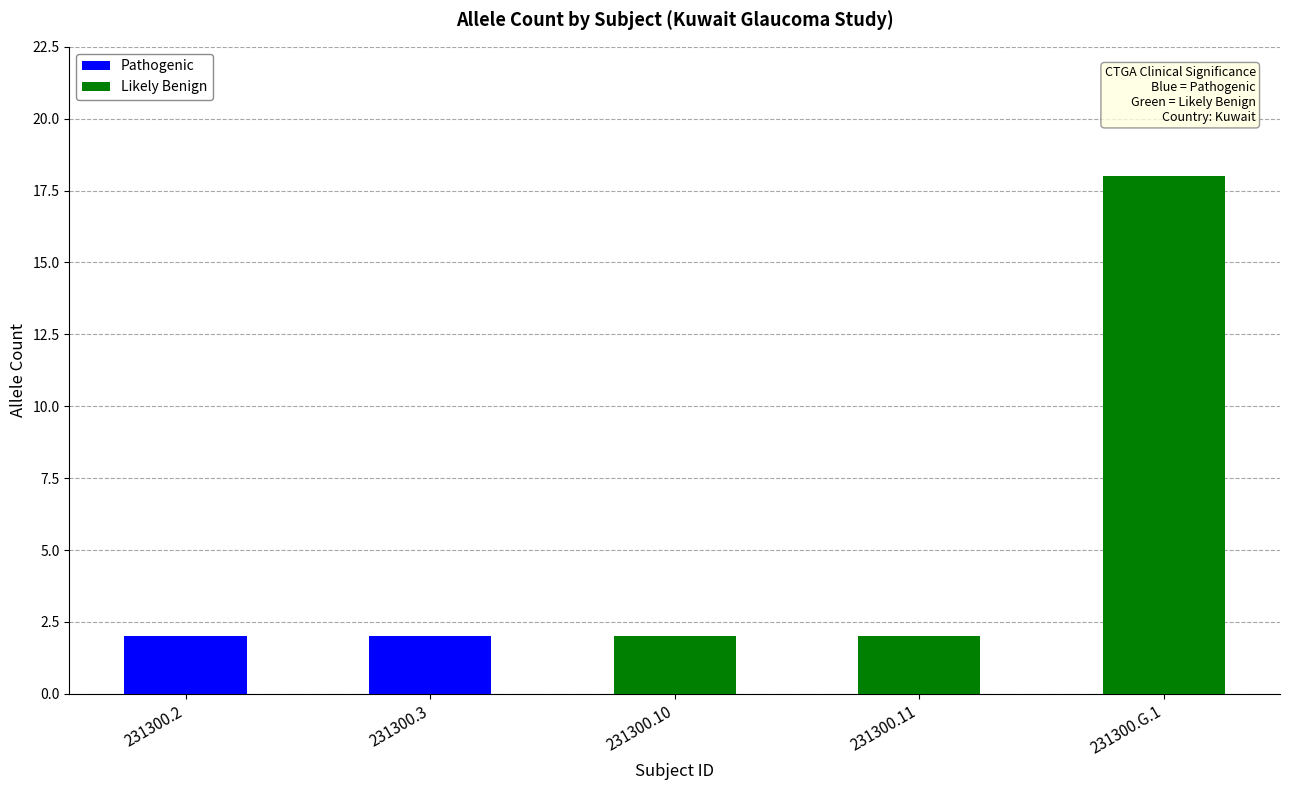

Reading left to right, what are all the values shown in this chart?

Good prognosis with surgery=2	Good prognosis with surgery (2)=2	Good prognosis with surgery (3)=2	Good prognosis with medication and surgery=2	105 controls. Variant found in 18 chromosomes=18